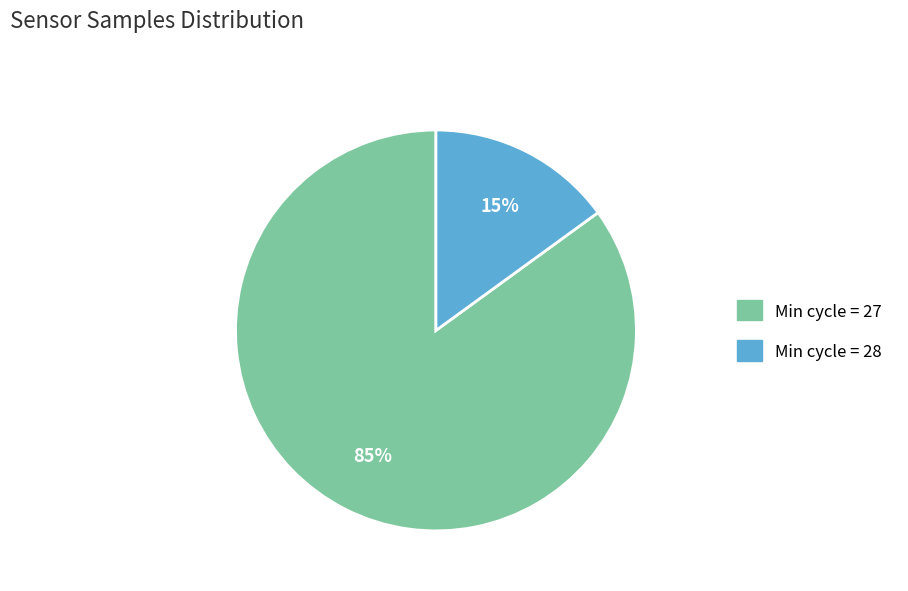

Is there any slice that represents more than half of the pie?

Yes